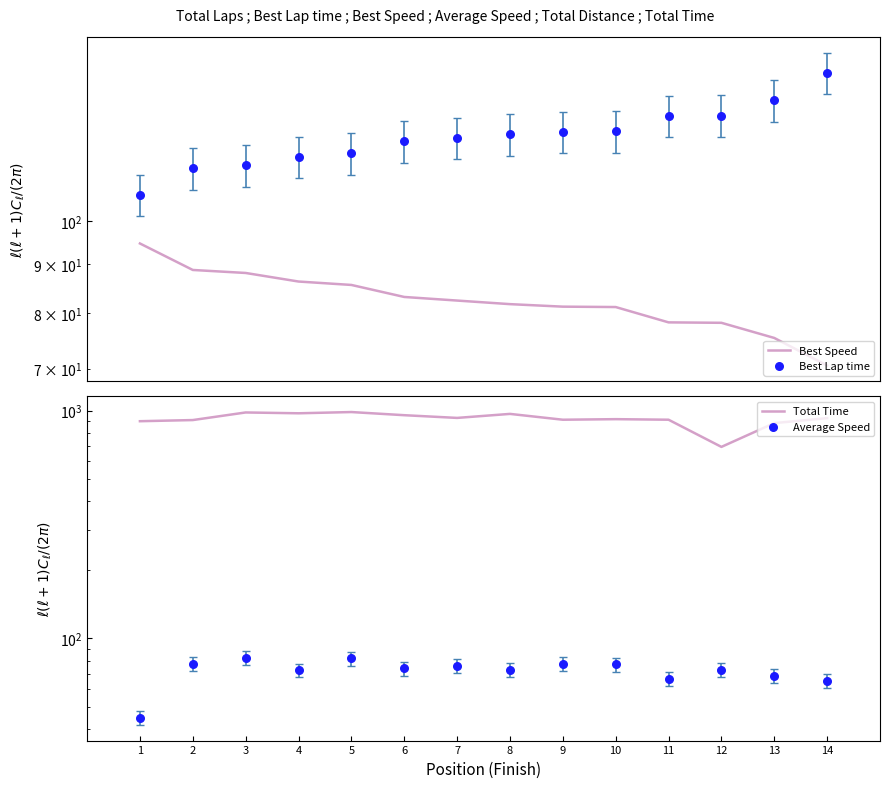

Which series reaches the minimum Y coordinate?

Average Speed